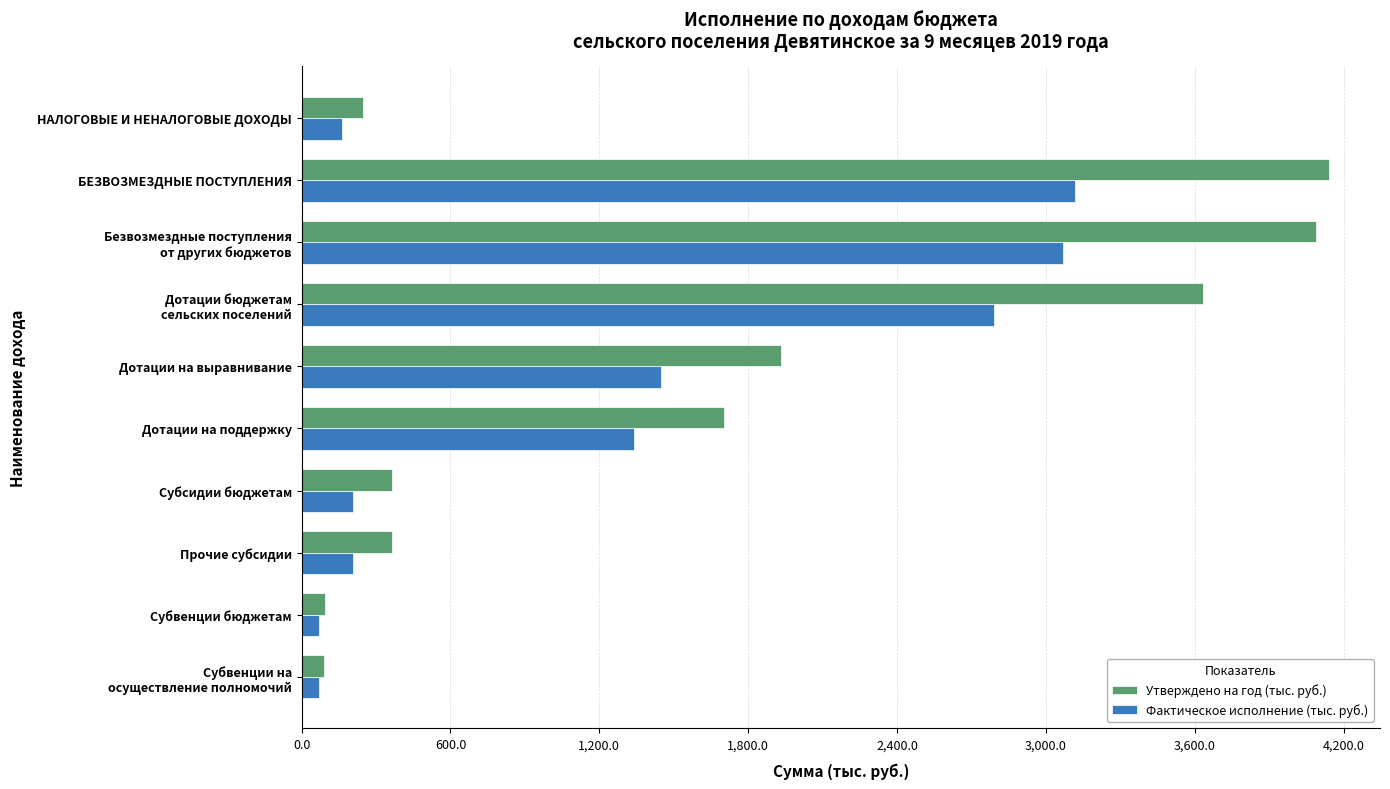

Where is Утверждено на год (тыс. руб.) nearest to the value 2115?

Дотации на выравнивание